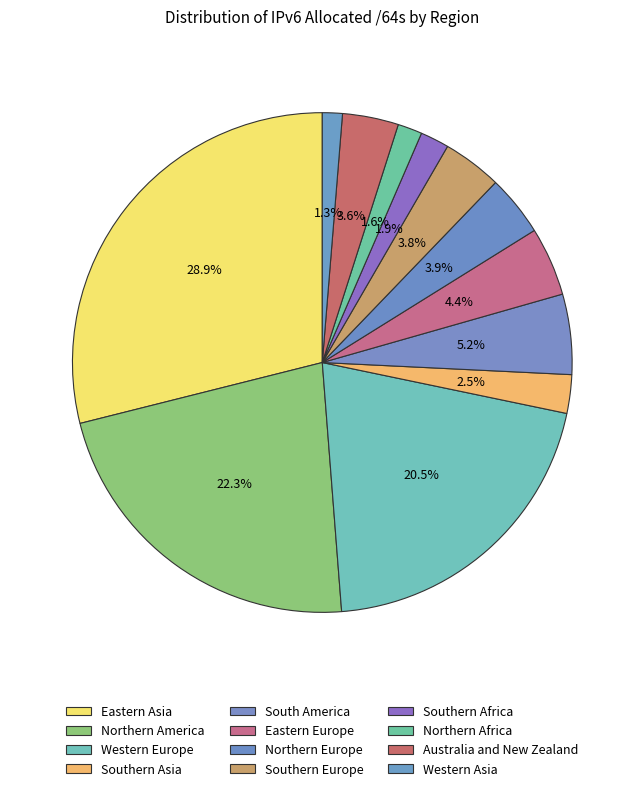

True or false: Southern Africa accounts for 2% of the total.

True